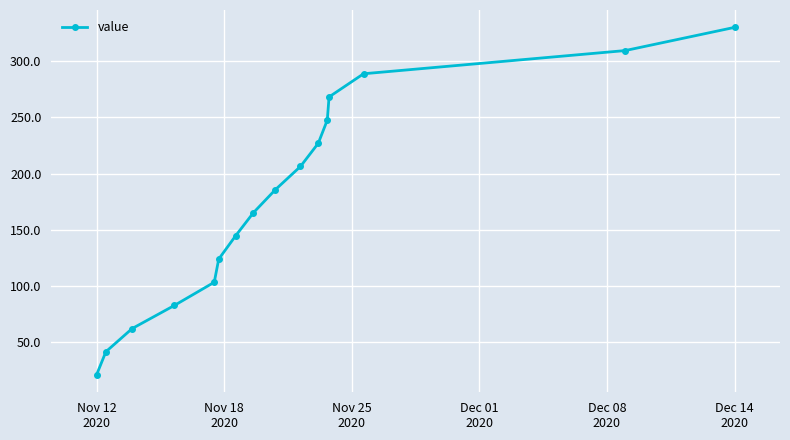

What is the sum of all values?

2806.6